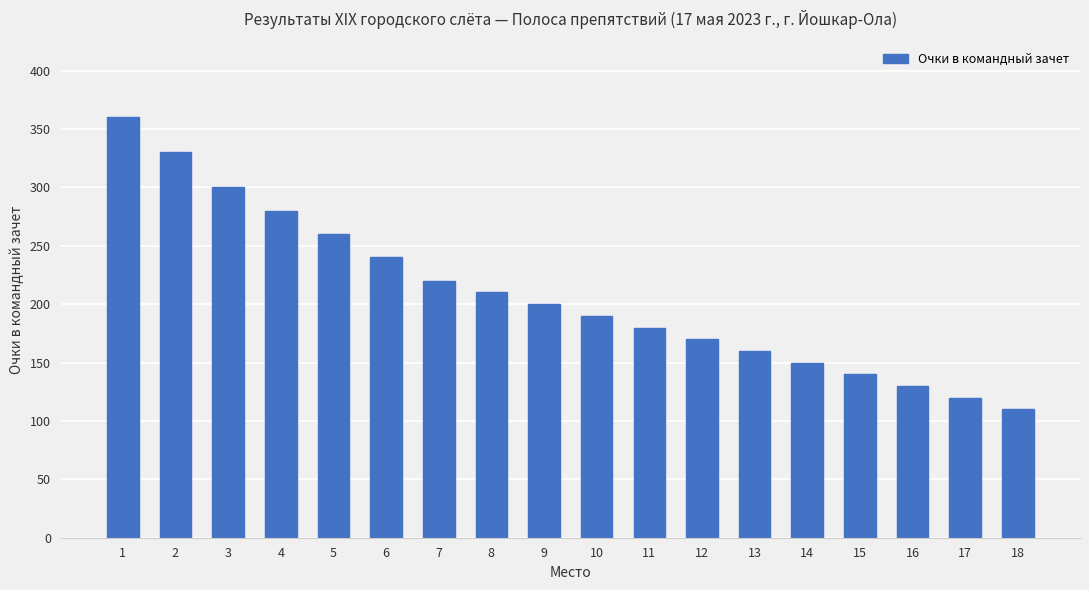

The chart shows a value of 190 at 10. True or false?

True